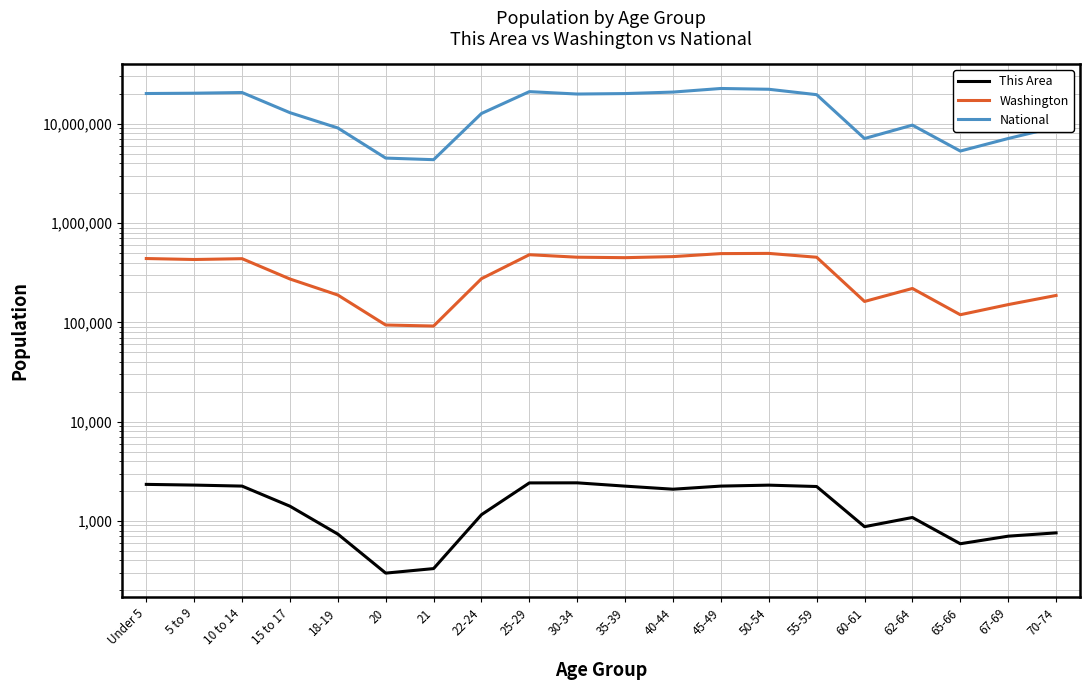

Where does the National series first go above 19664805?

Under 5